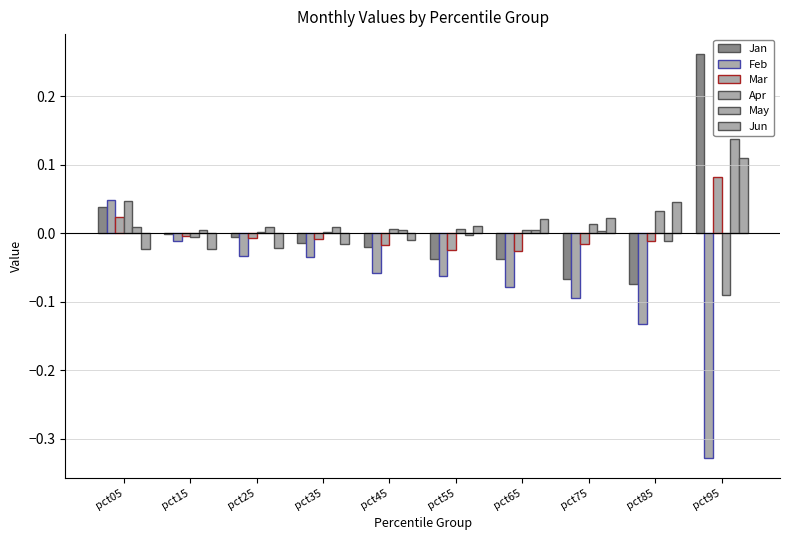

How many values in the Feb series exceed 0?

1